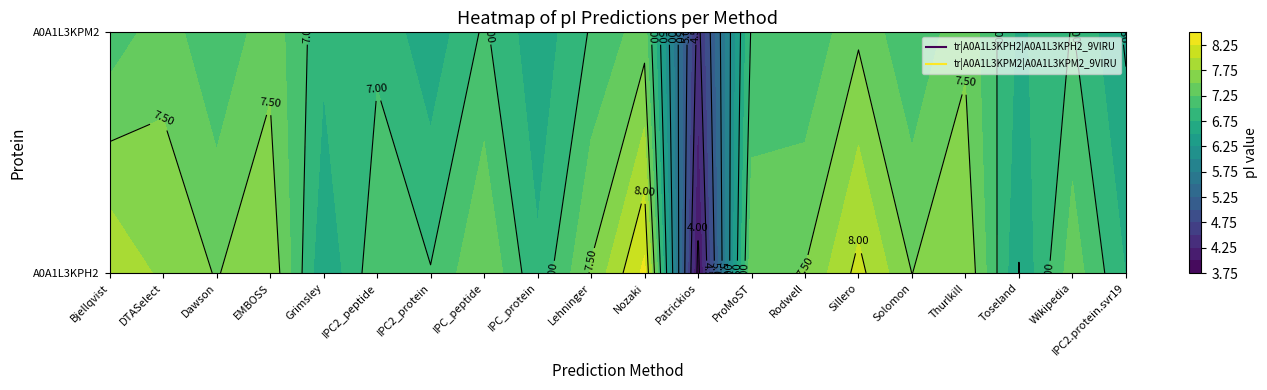

Rank the series by their maximum value, from highest to lowest.

tr|A0A1L3KPH2|A0A1L3KPH2_9VIRU, tr|A0A1L3KPM2|A0A1L3KPM2_9VIRU